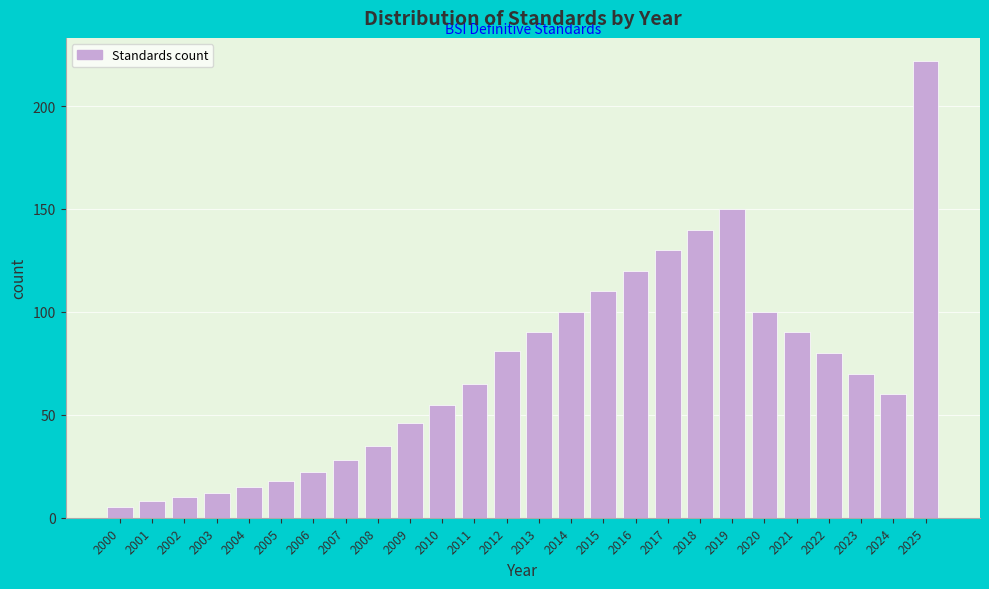

Reading right to left, transcribe all the data shown in this chart.

222	60	70	80	90	100	150	140	130	120	110	100	90	81	65	55	46	35	28	22	18	15	12	10	8	5